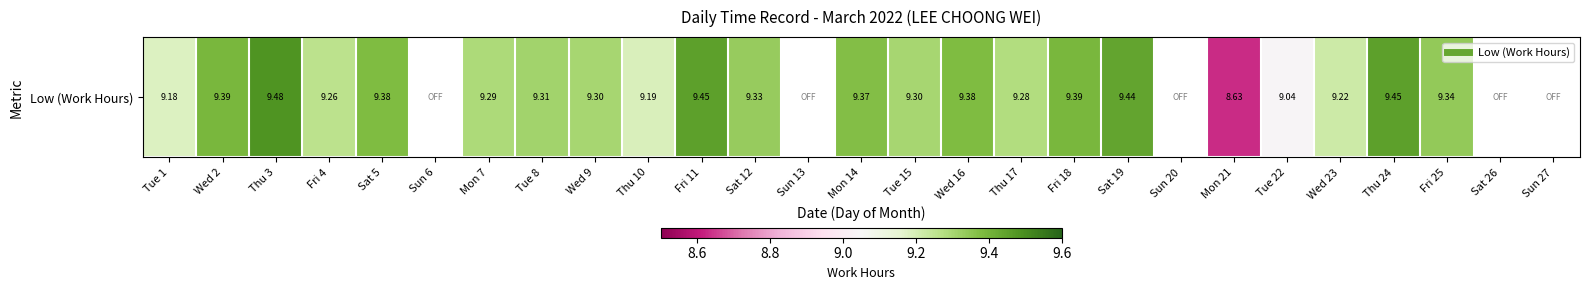

At which label does the data first exceed 9?

Tue 1